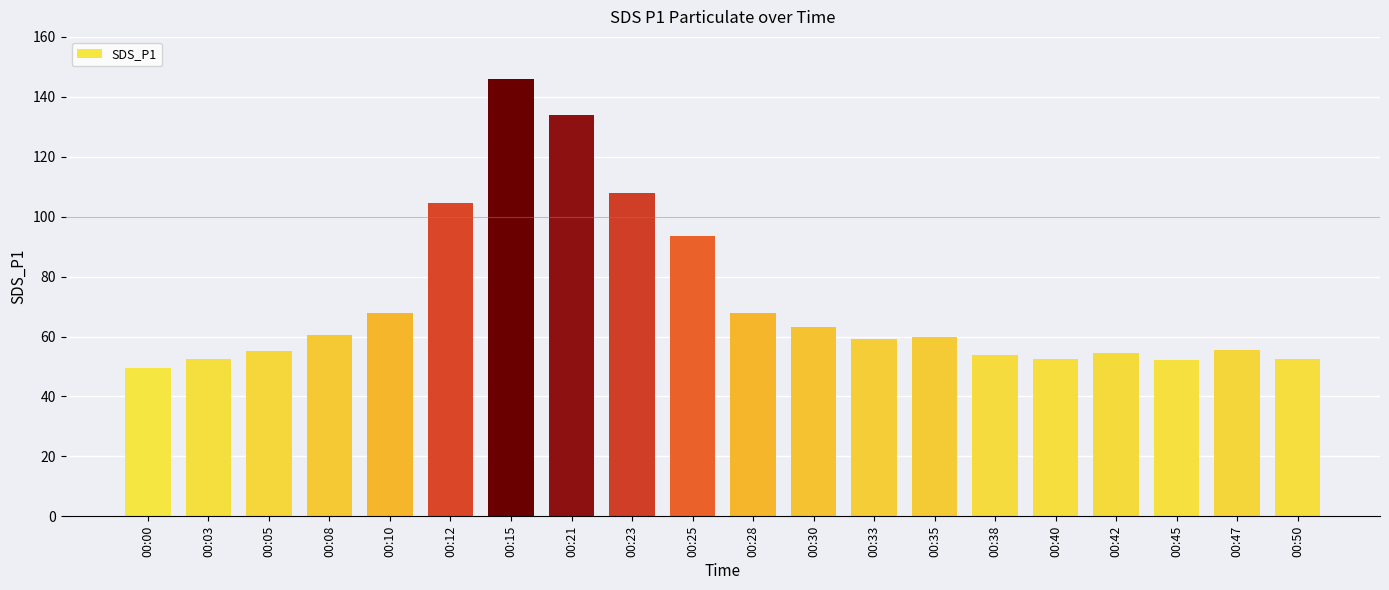

Where does the data first go above 59?

00:08